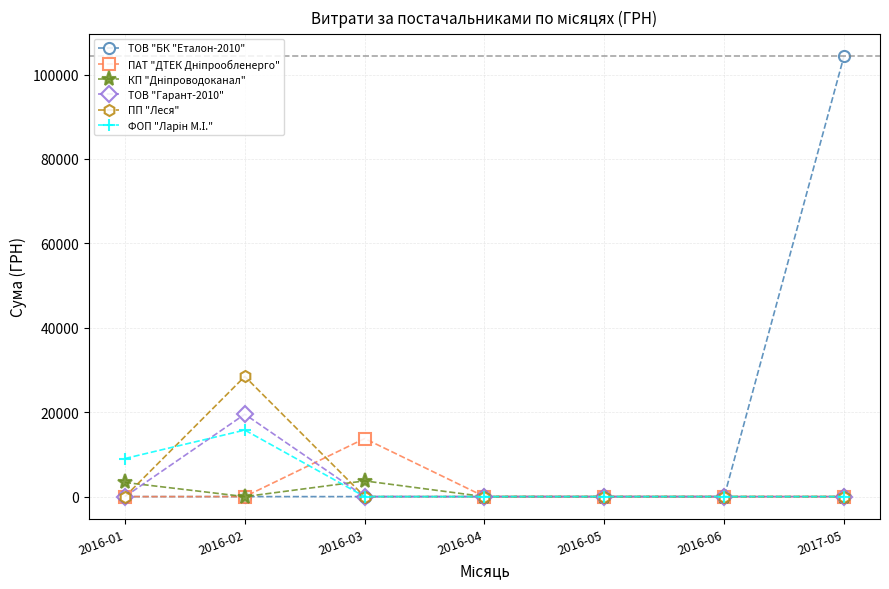

What is the label of the 6th point from the left?

2016-06